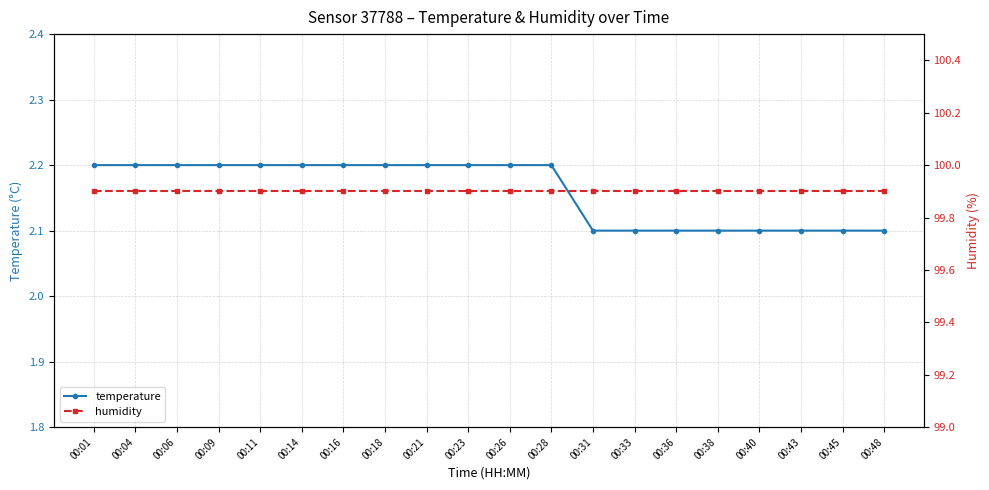

True or false: humidity and temperature cross at least once.

False